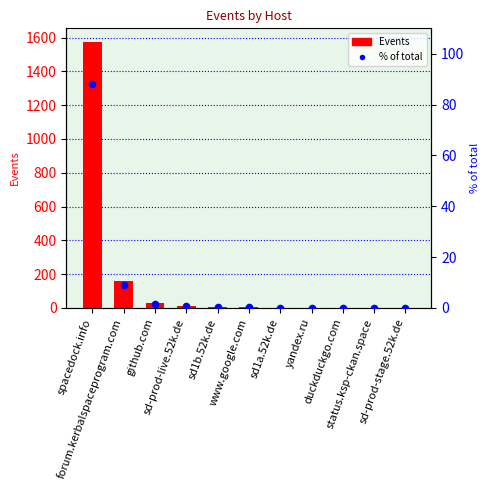

Which series has the largest total across all categories?

Events